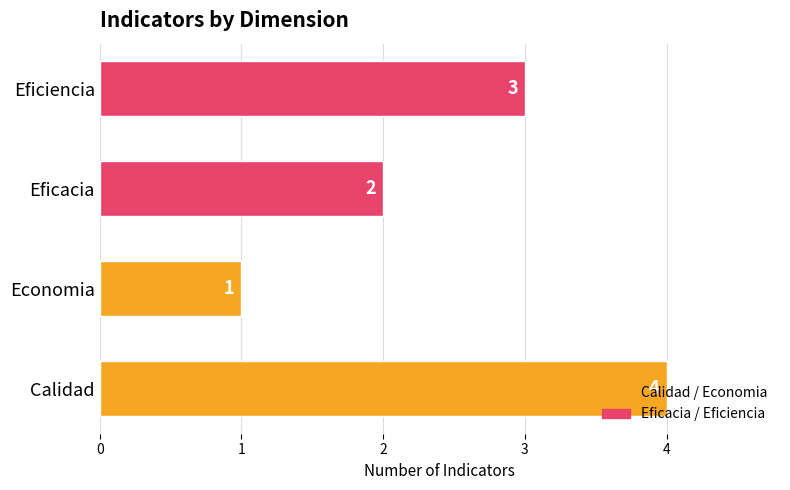

Rank the categories by value from lowest to highest.

Economia, Eficacia, Eficiencia, Calidad